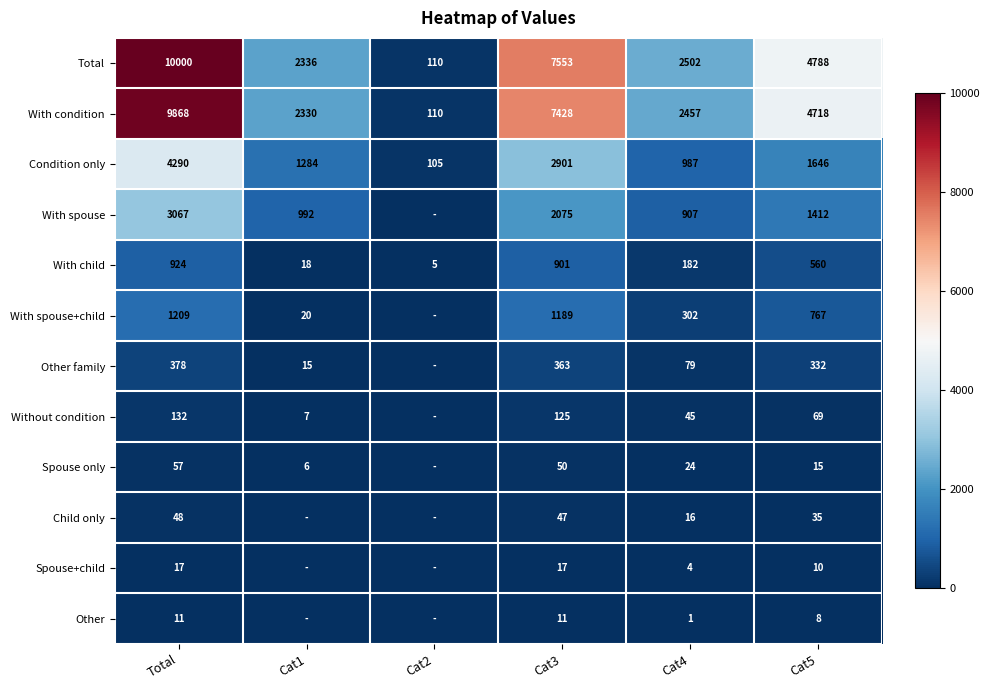

What is the total value across all series at Cat2?

330